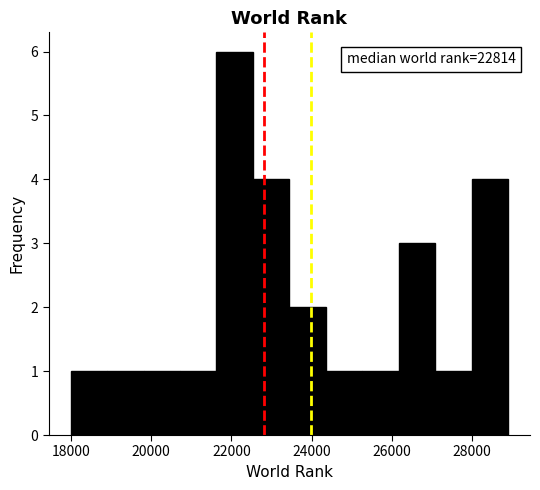

Over which range of the x-axis is the bar tallest?

21600 to 22600